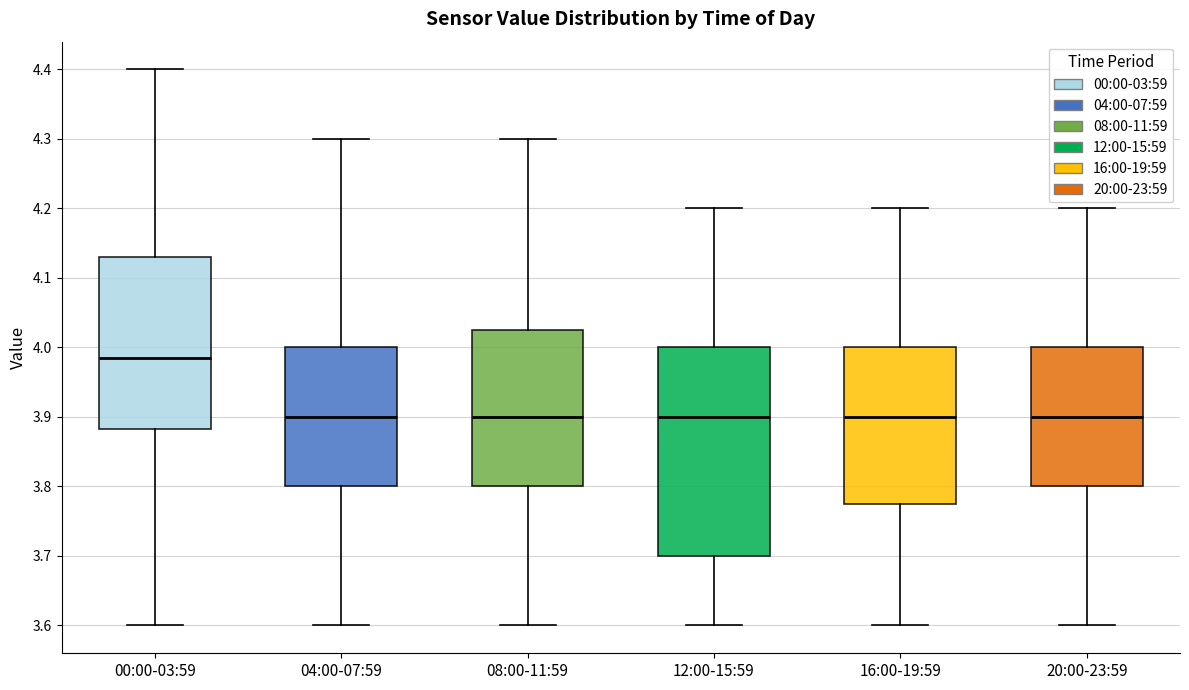

Reading left to right, transcribe this box plot: for each box, give where its median line is, the range the box spans, and where its two whiskers end, as read against the y-axis. The values are not printed on the chart, so give them approximately, as read against the axis.

00:00-03:59: median 3.99, box 3.88 to 4.13, whiskers 3.60 to 4.40
04:00-07:59: median 3.90, box 3.80 to 4.00, whiskers 3.60 to 4.30
08:00-11:59: median 3.90, box 3.80 to 4.03, whiskers 3.60 to 4.30
12:00-15:59: median 3.90, box 3.70 to 4.00, whiskers 3.60 to 4.20
16:00-19:59: median 3.90, box 3.78 to 4.00, whiskers 3.60 to 4.20
20:00-23:59: median 3.90, box 3.80 to 4.00, whiskers 3.60 to 4.20